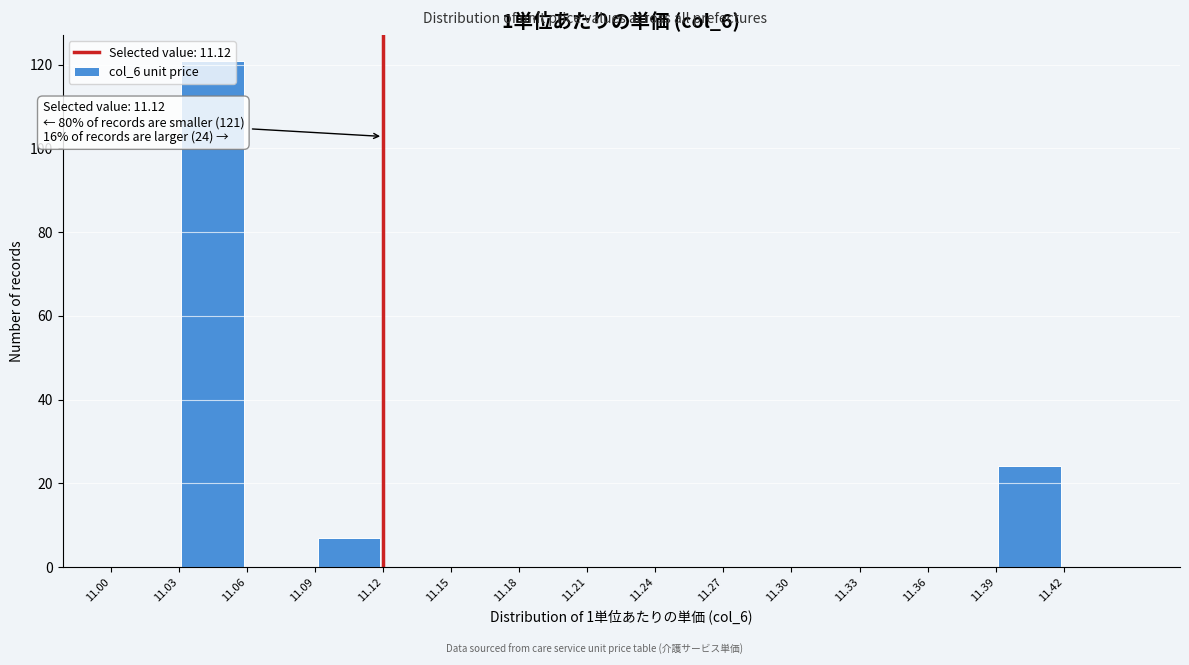

Which range on the x-axis has the tallest bar?

11.03 to 11.06